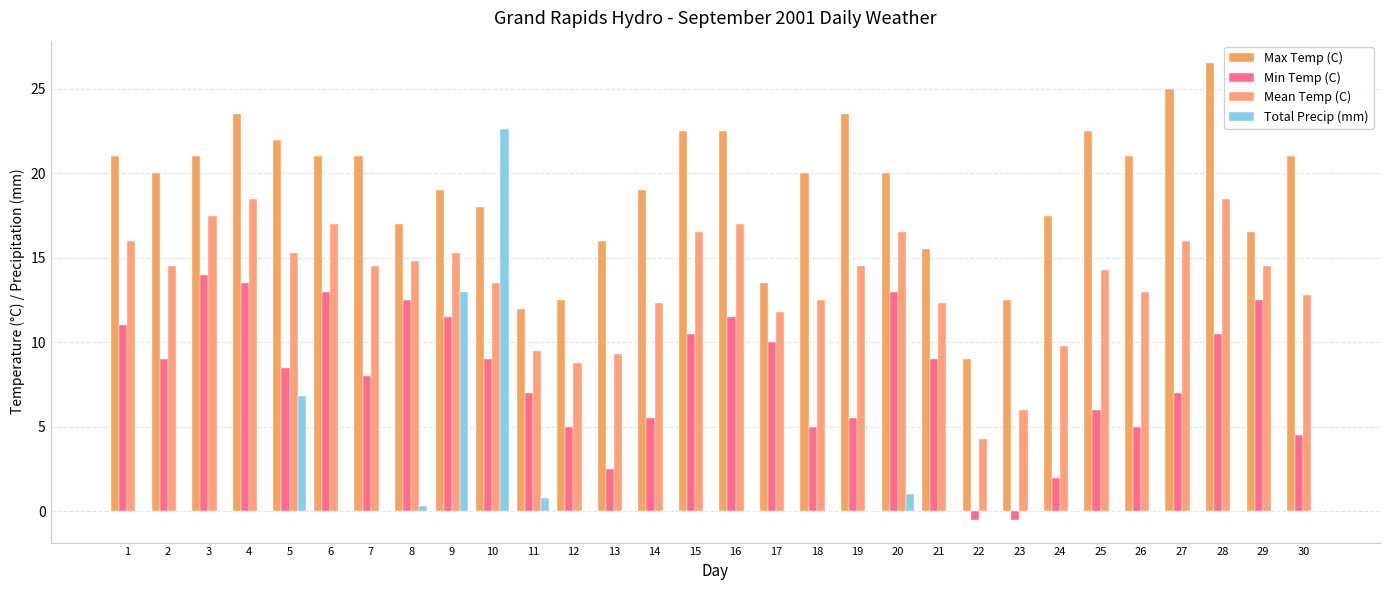

Which series has the widest spread of values?

Total Precip (mm)